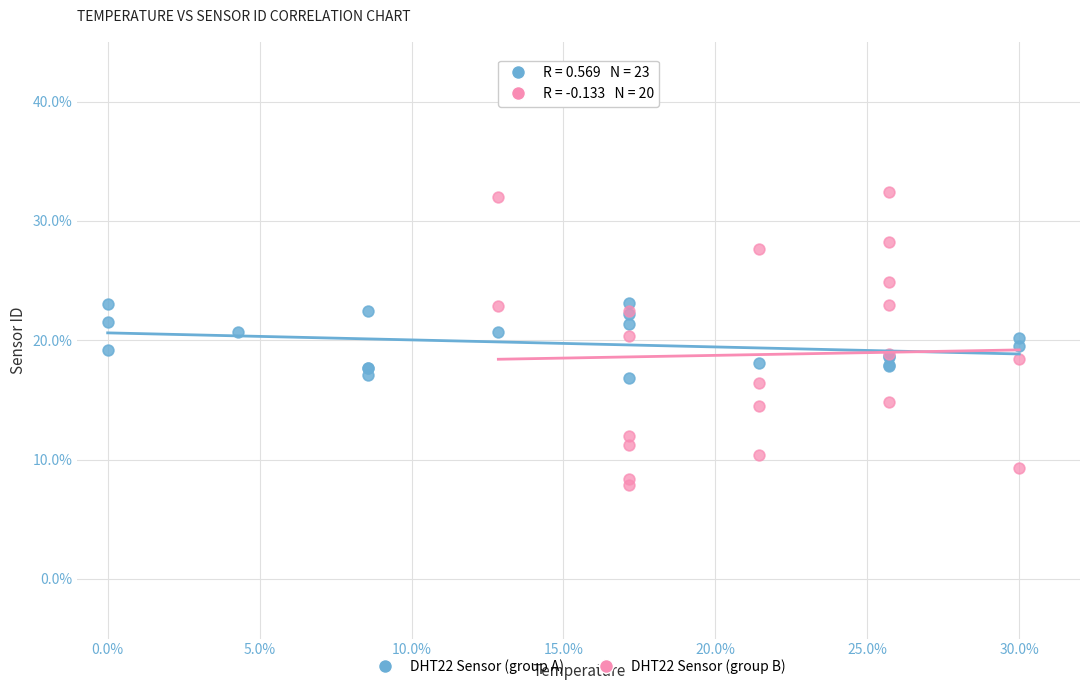

Which series reaches the minimum Y coordinate?

DHT22 Sensor (group B)